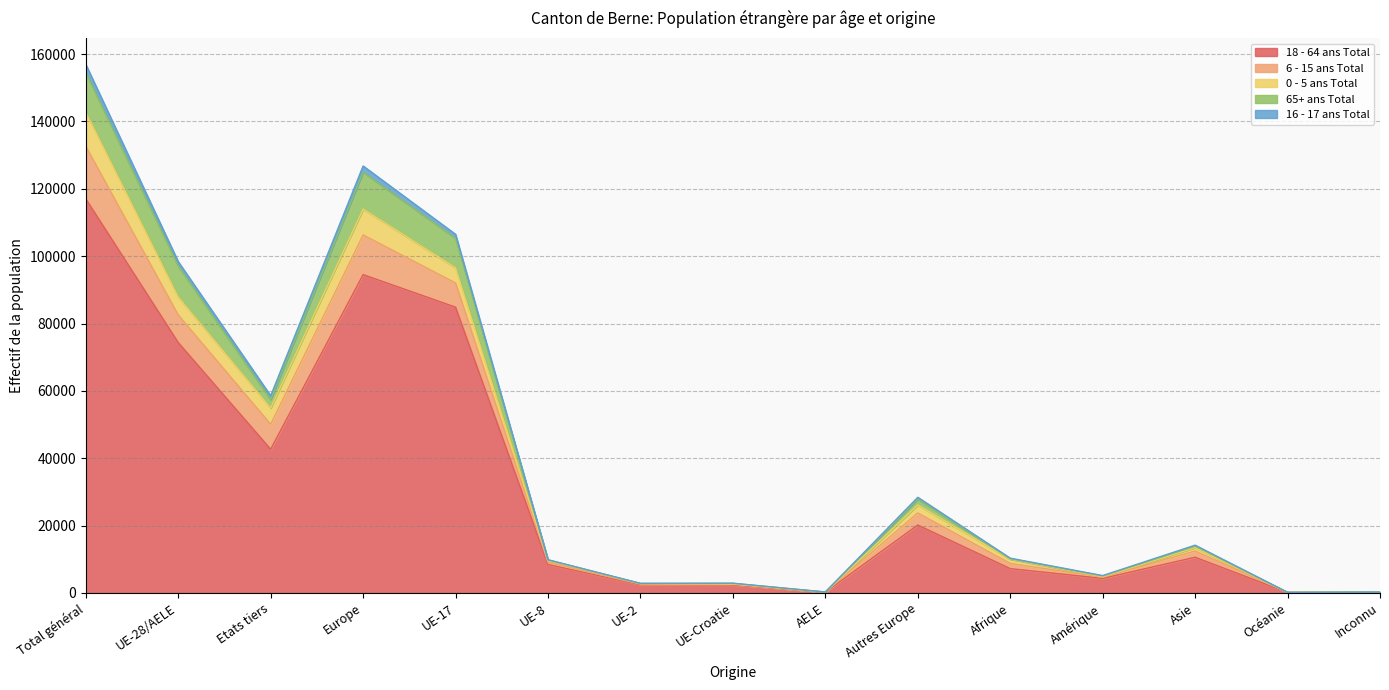

At which category does 16 - 17 ans Total reach its first local peak?

Europe